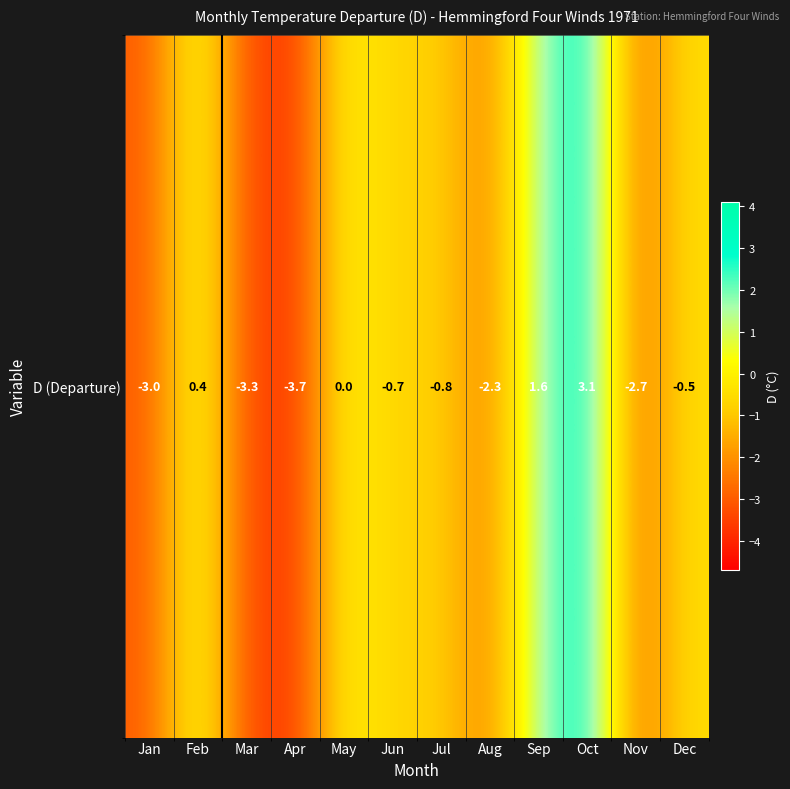

At which category does the chart reach its peak across all series?

Oct